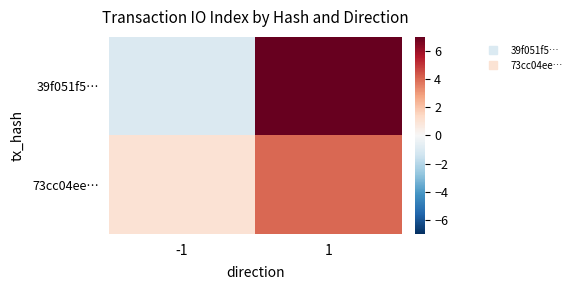

Which series has the largest total across all categories?

39f051f5…